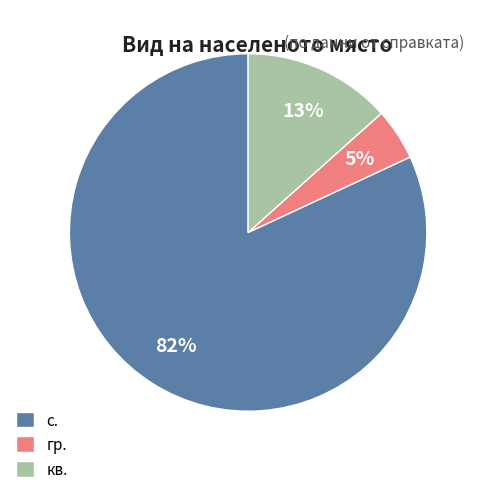

Do с. and кв. together represent more than half of the pie?

Yes